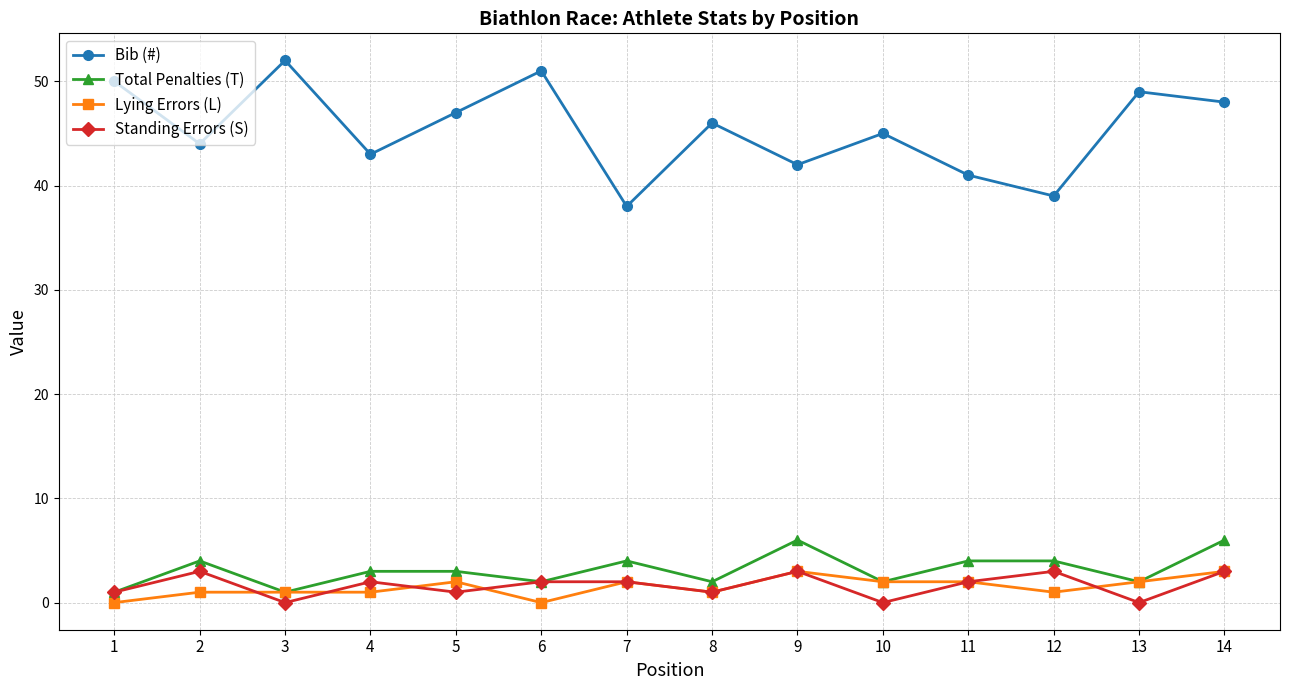

In Standing Errors (S), how many points are lower than both neighbors (excluding endpoints)?

5